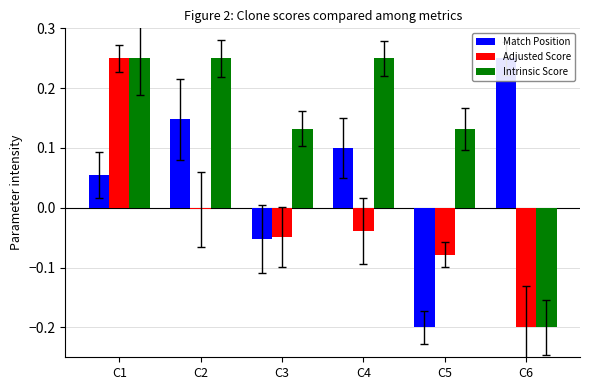

Reading right to left, extract all data points from this chart.

Match Position: 0.2	-0.2	0.1	-0.1	0.1	0.1
Adjusted Score: -0.2	-0.1	-0.0	-0.0	-0.0	0.2
Intrinsic Score: -0.2	0.1	0.2	0.1	0.2	0.2